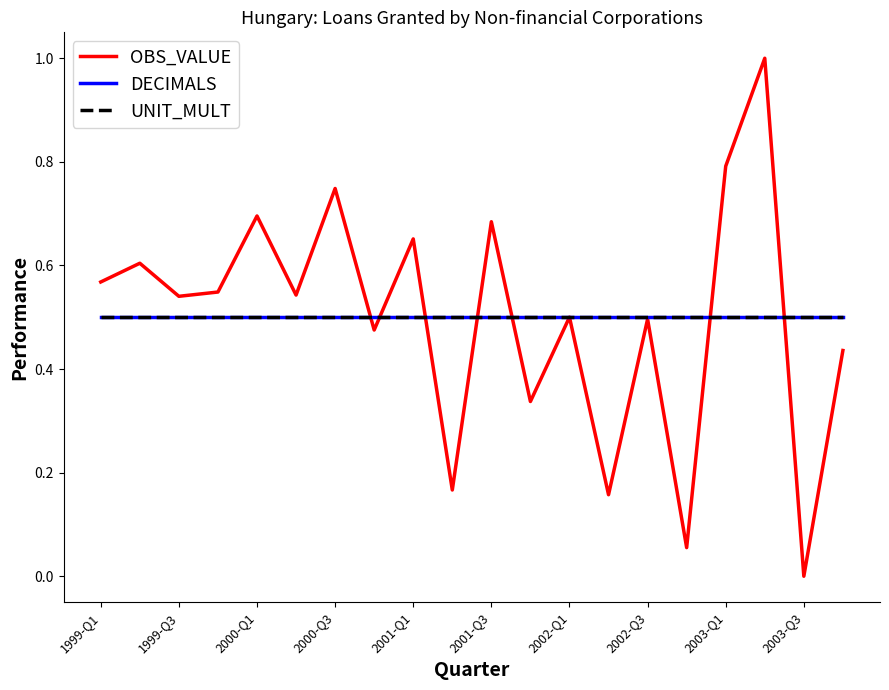

Is this an area chart (filled region under the line)?

No